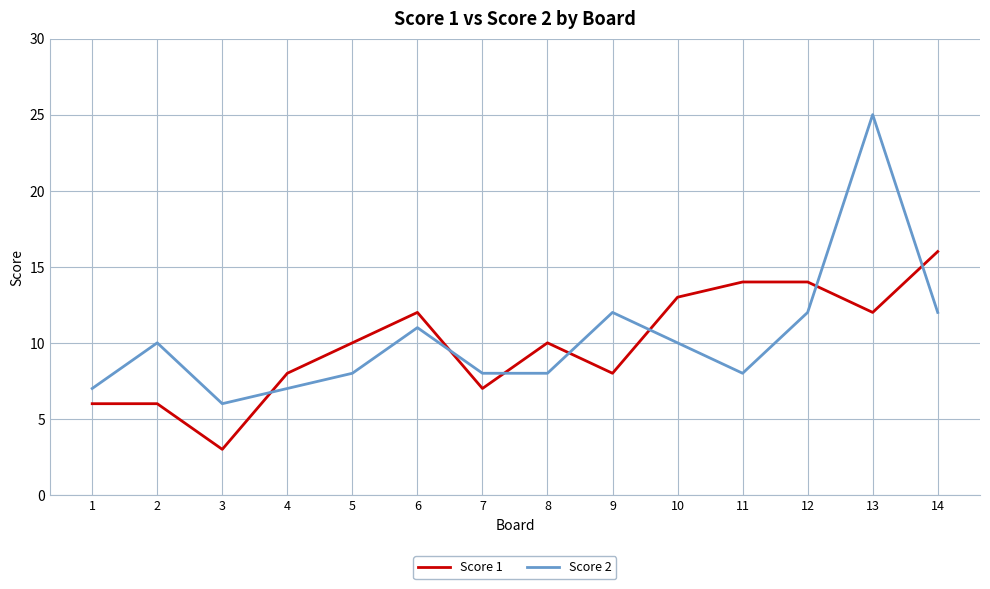

Is this an area chart (filled region under the line)?

No